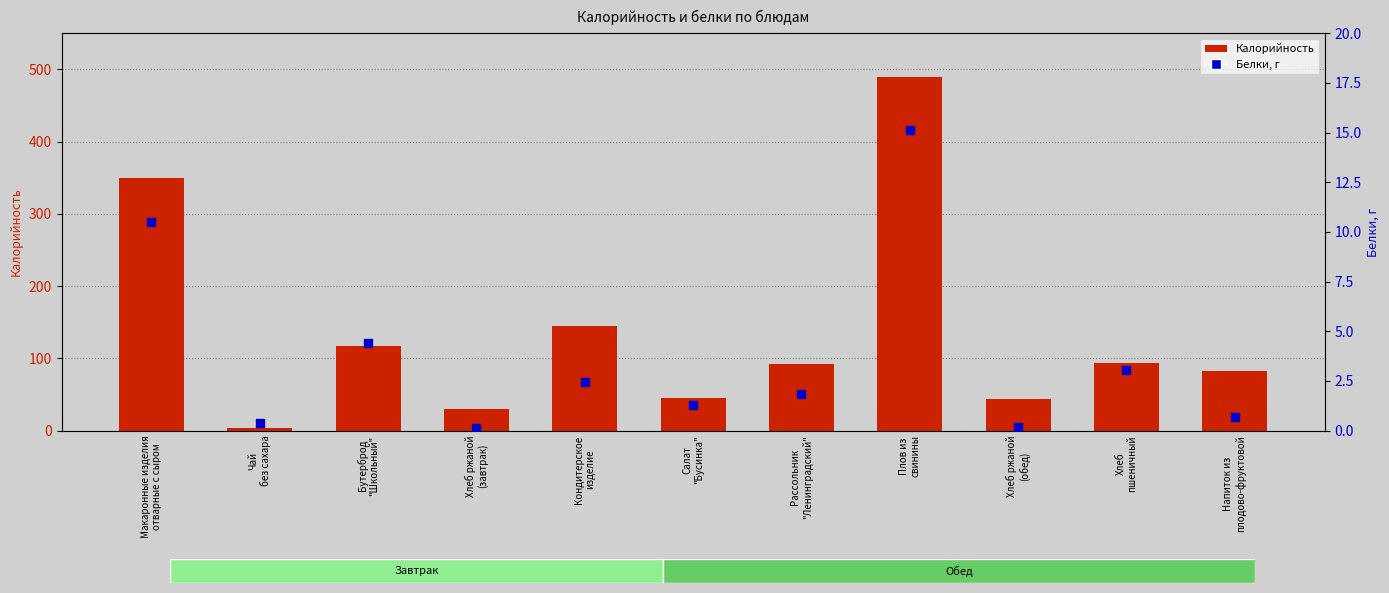

Which series contains the highest Y value?

Калорийность